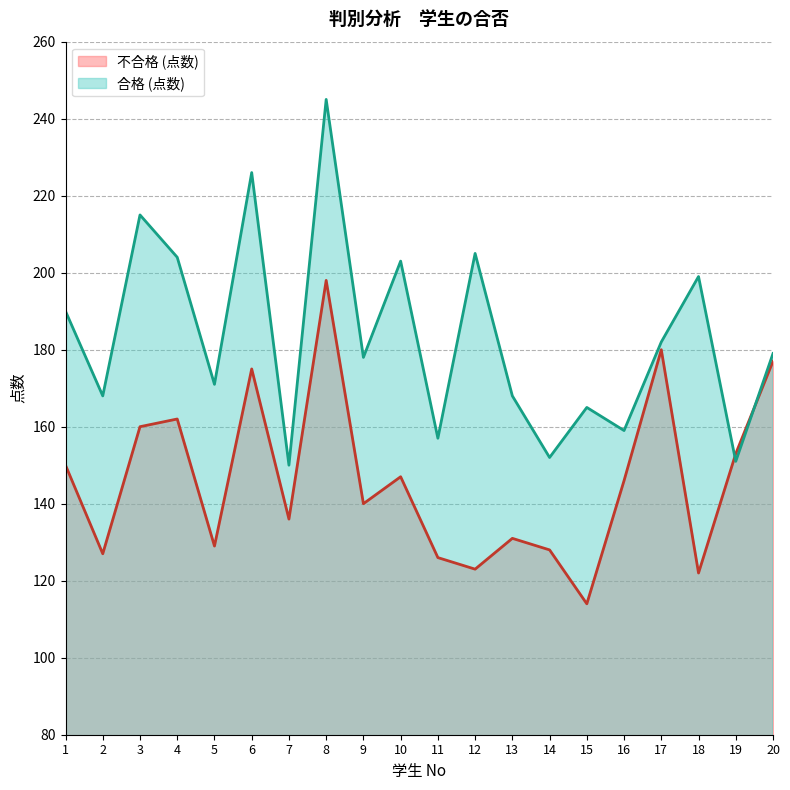

How many lines are shown in the chart?

2